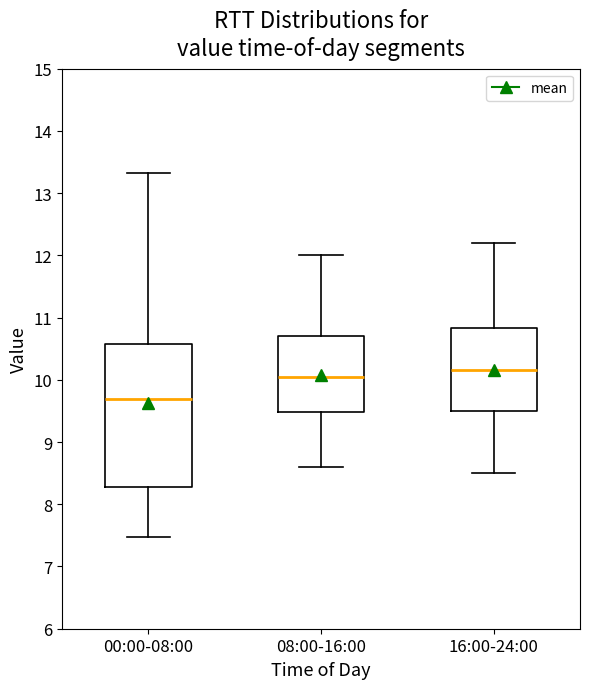

Reading left to right, read every box against the y-axis: the position of its median line, the range the box covers, and the ends of its whiskers. The values are not printed on the chart, so give them approximately, as read against the axis.

00:00-08:00: median 9.7, box 8.3 to 10.6, whiskers 7.5 to 13.3
08:00-16:00: median 10.1, box 9.5 to 10.7, whiskers 8.6 to 12.0
16:00-24:00: median 10.2, box 9.5 to 10.8, whiskers 8.5 to 12.2